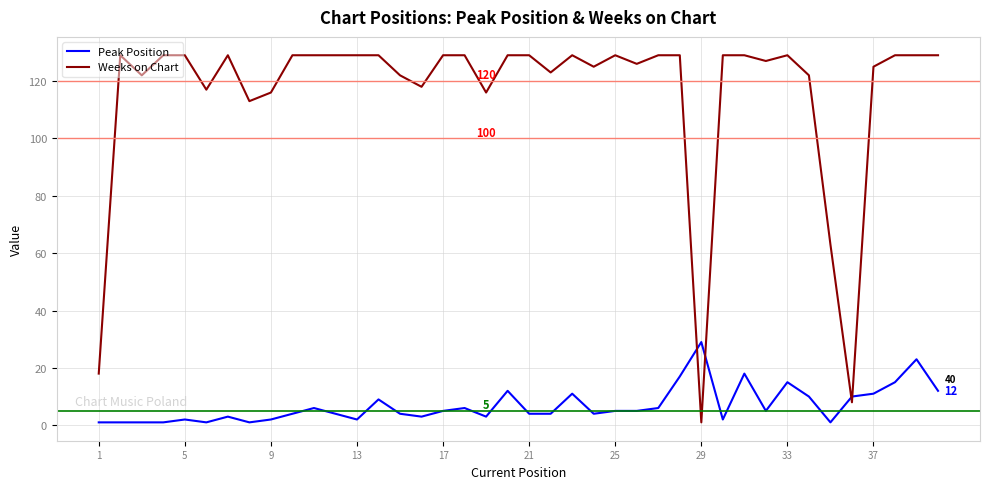

What are all the series names shown in the legend?

Peak Position, Weeks on Chart